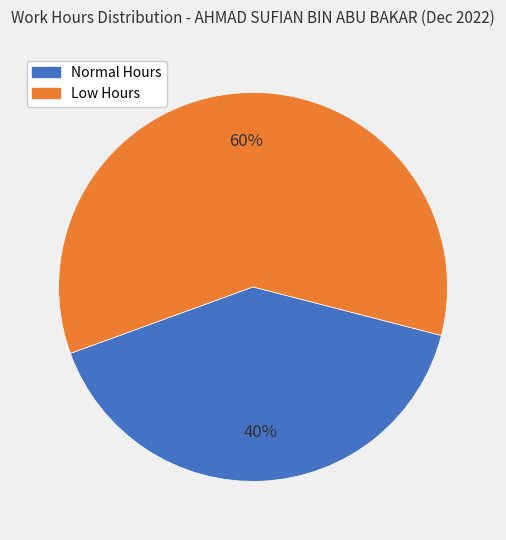

To the nearest percent, what is the average slice percentage?

50%